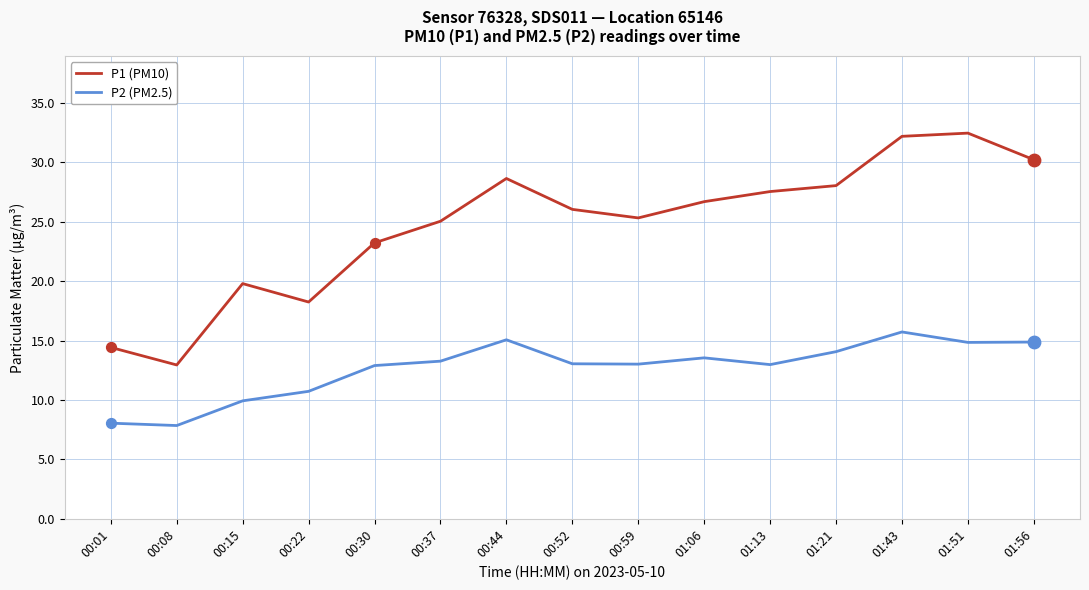

At how many categories does at least one series exceed 14?

14